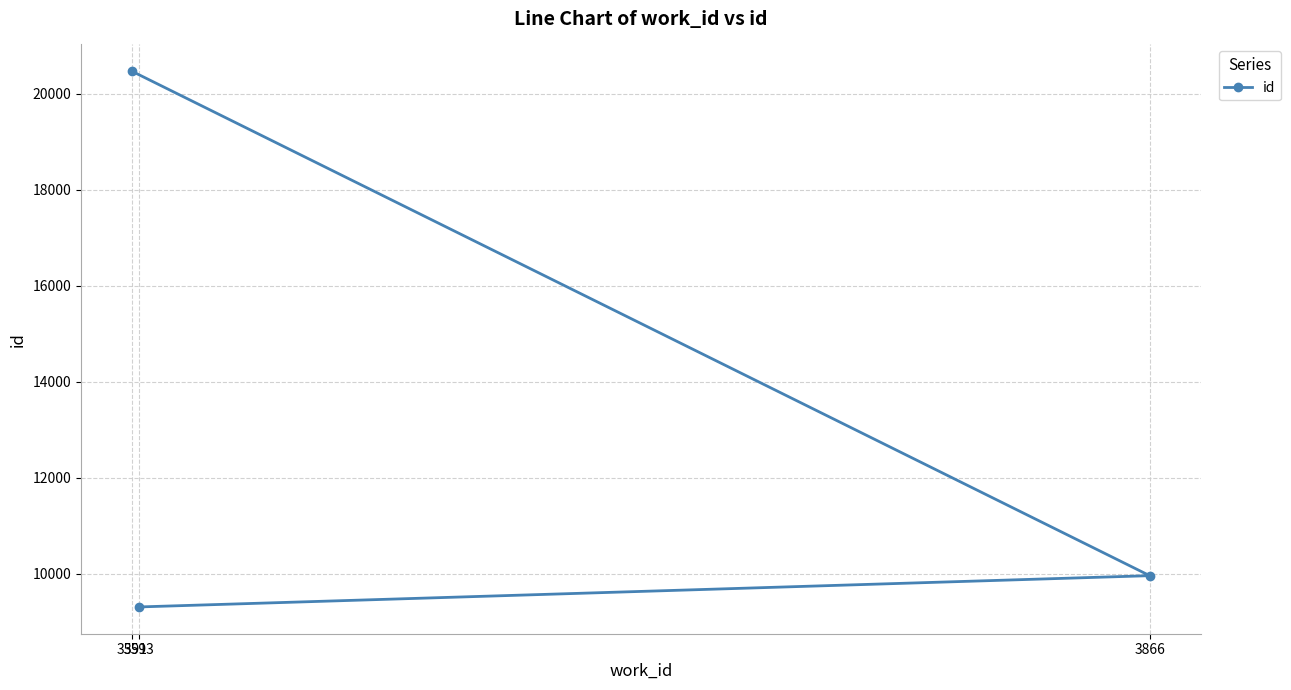

How many lines are shown in the chart?

1